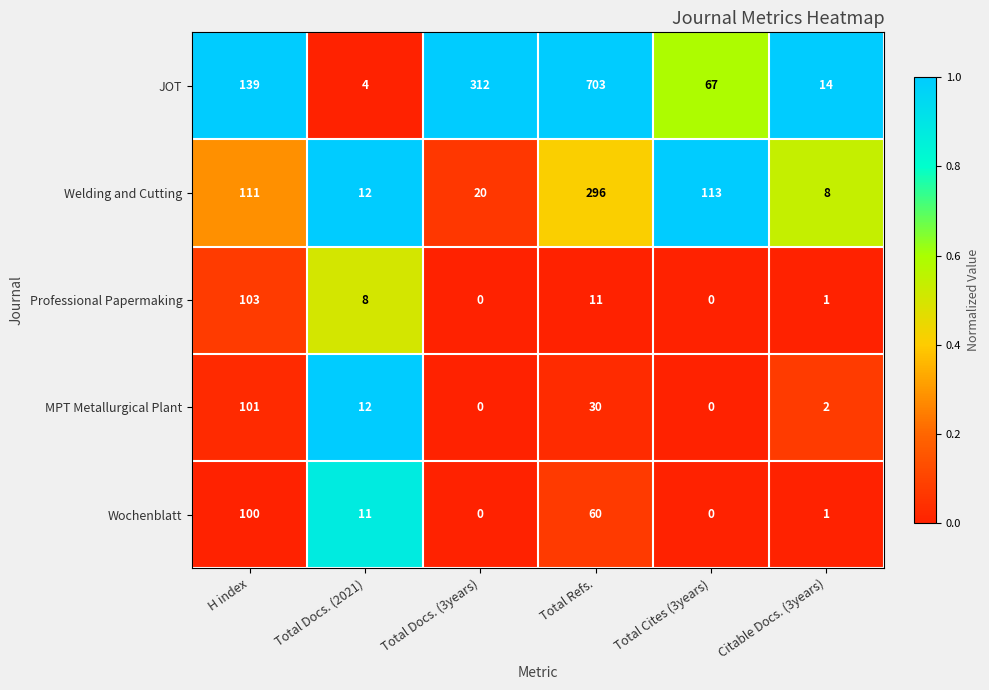

Which series has the largest total across all categories?

JOT